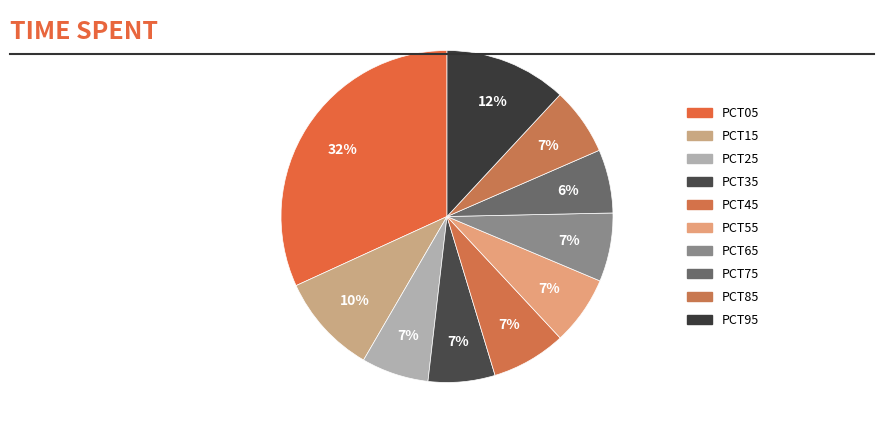

How many segments does this pie chart have?

10